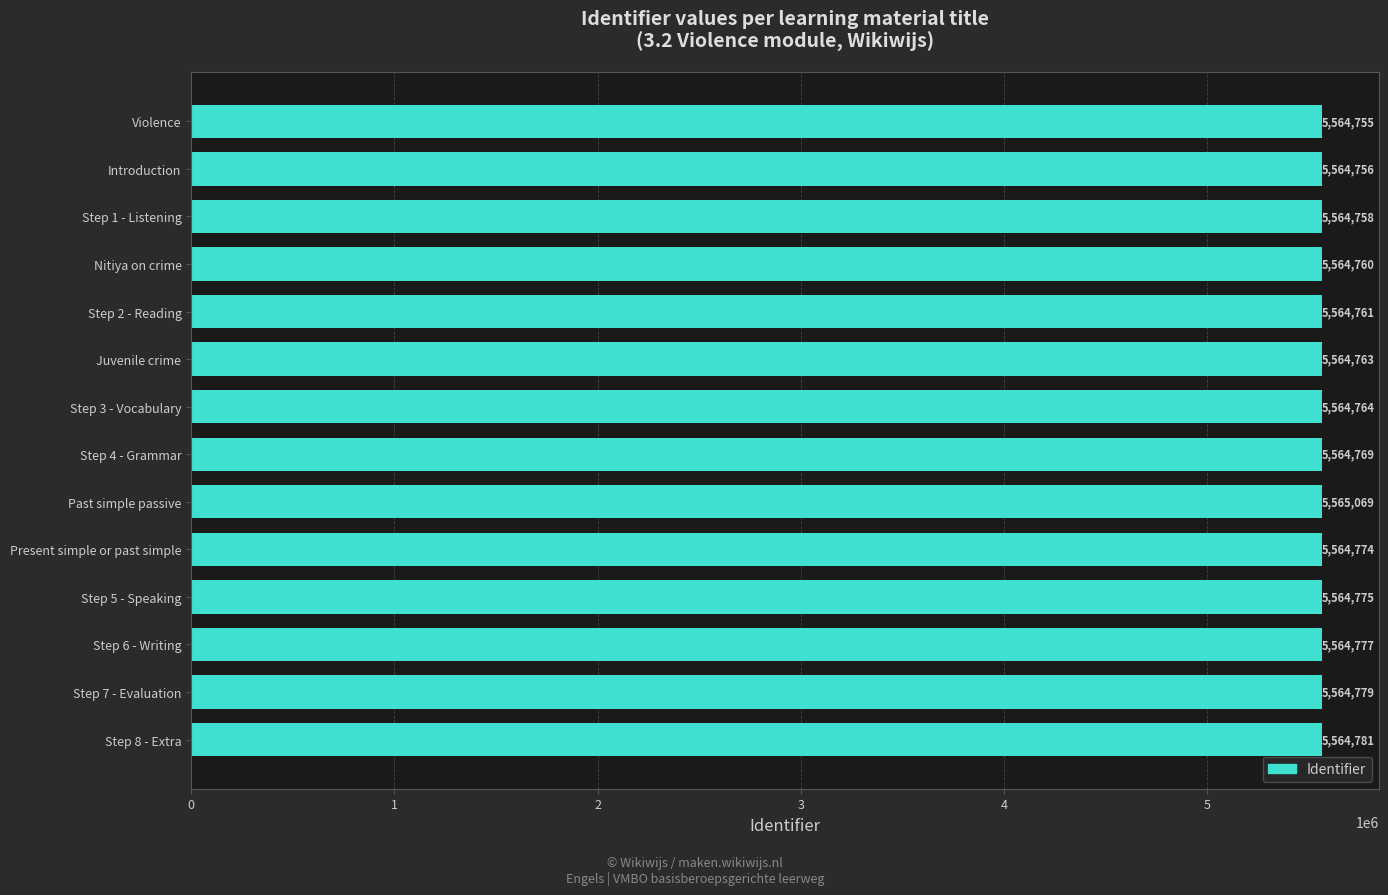

Is it true that the value at Step 1 - Listening is 2994522?

False